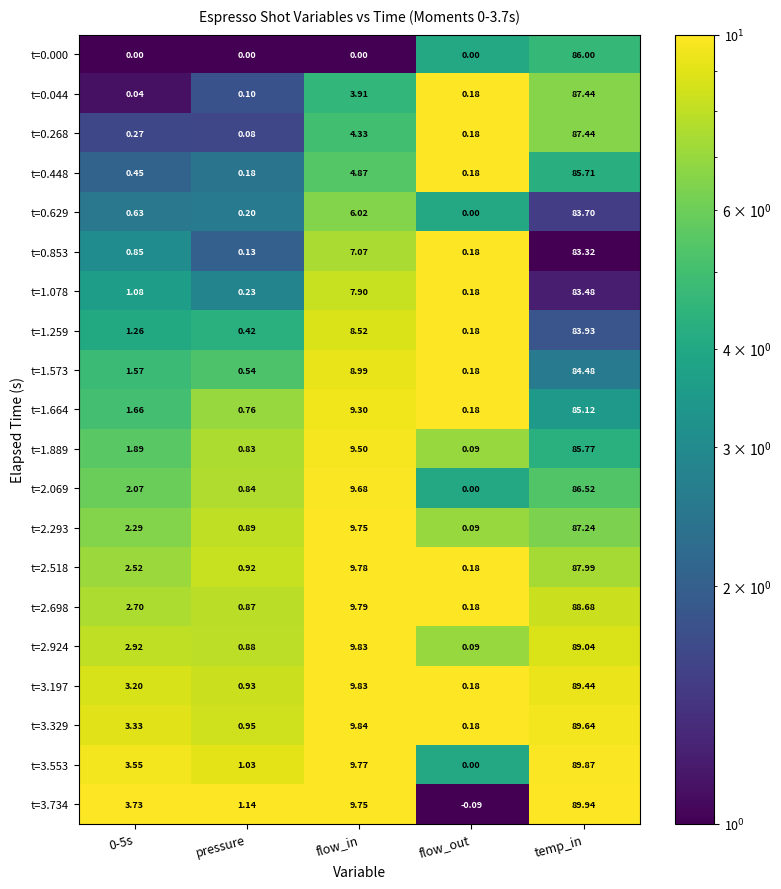

At which label is t=3.734 closest to 44?

flow_in